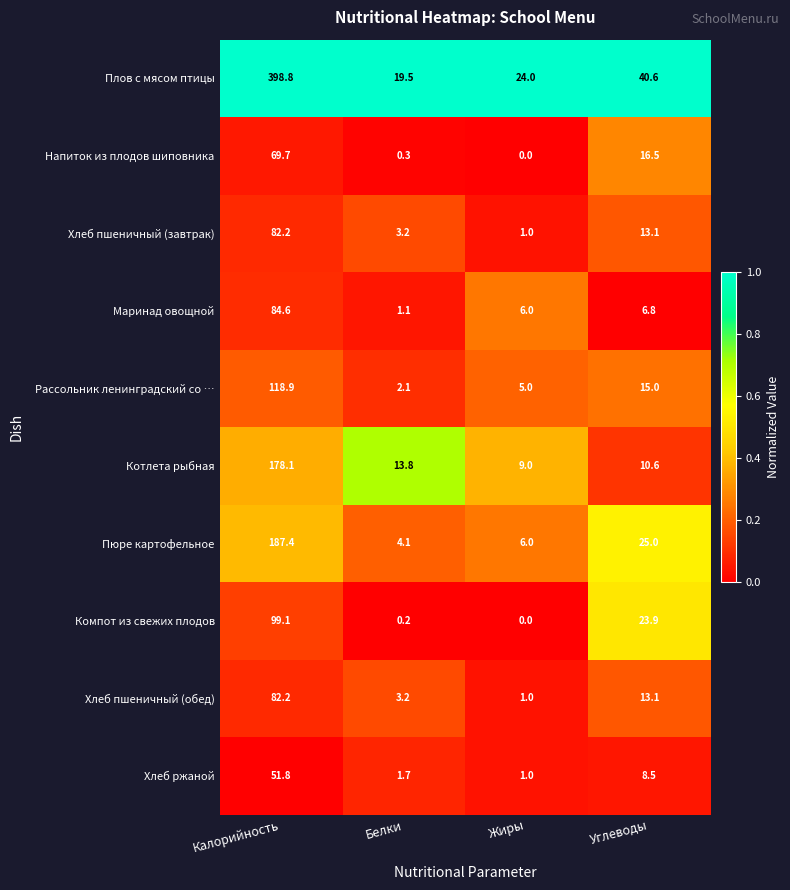

Which series has the widest spread of values?

Плов с мясом птицы